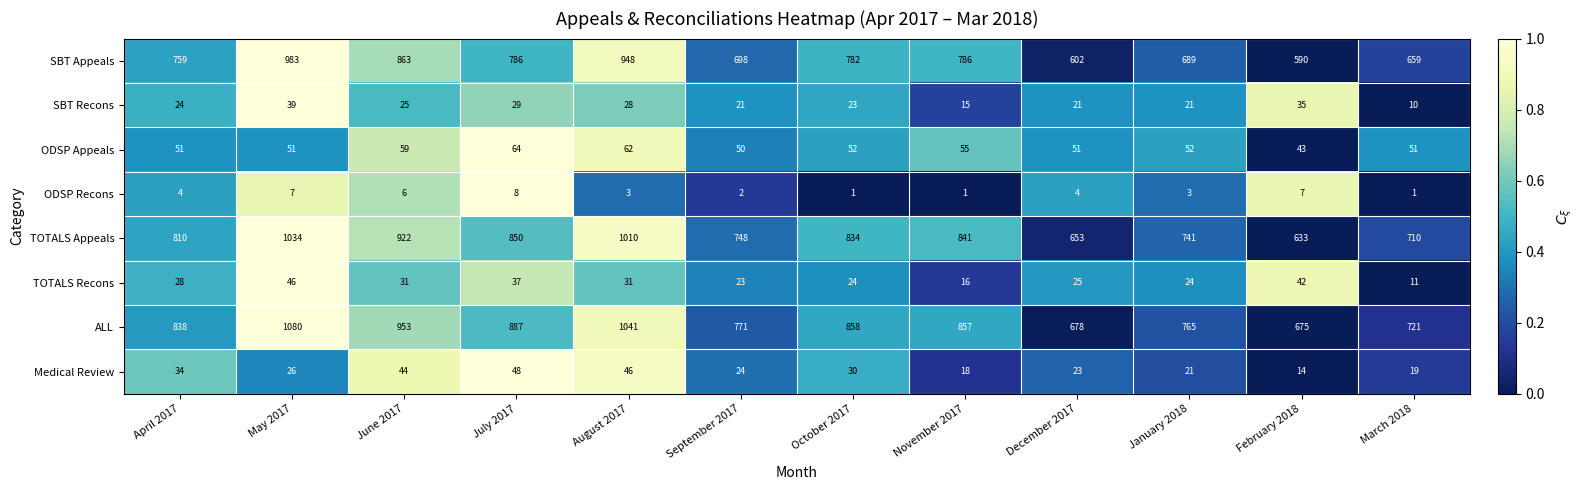

At which label is SBT Recons closest to 24?

April 2017